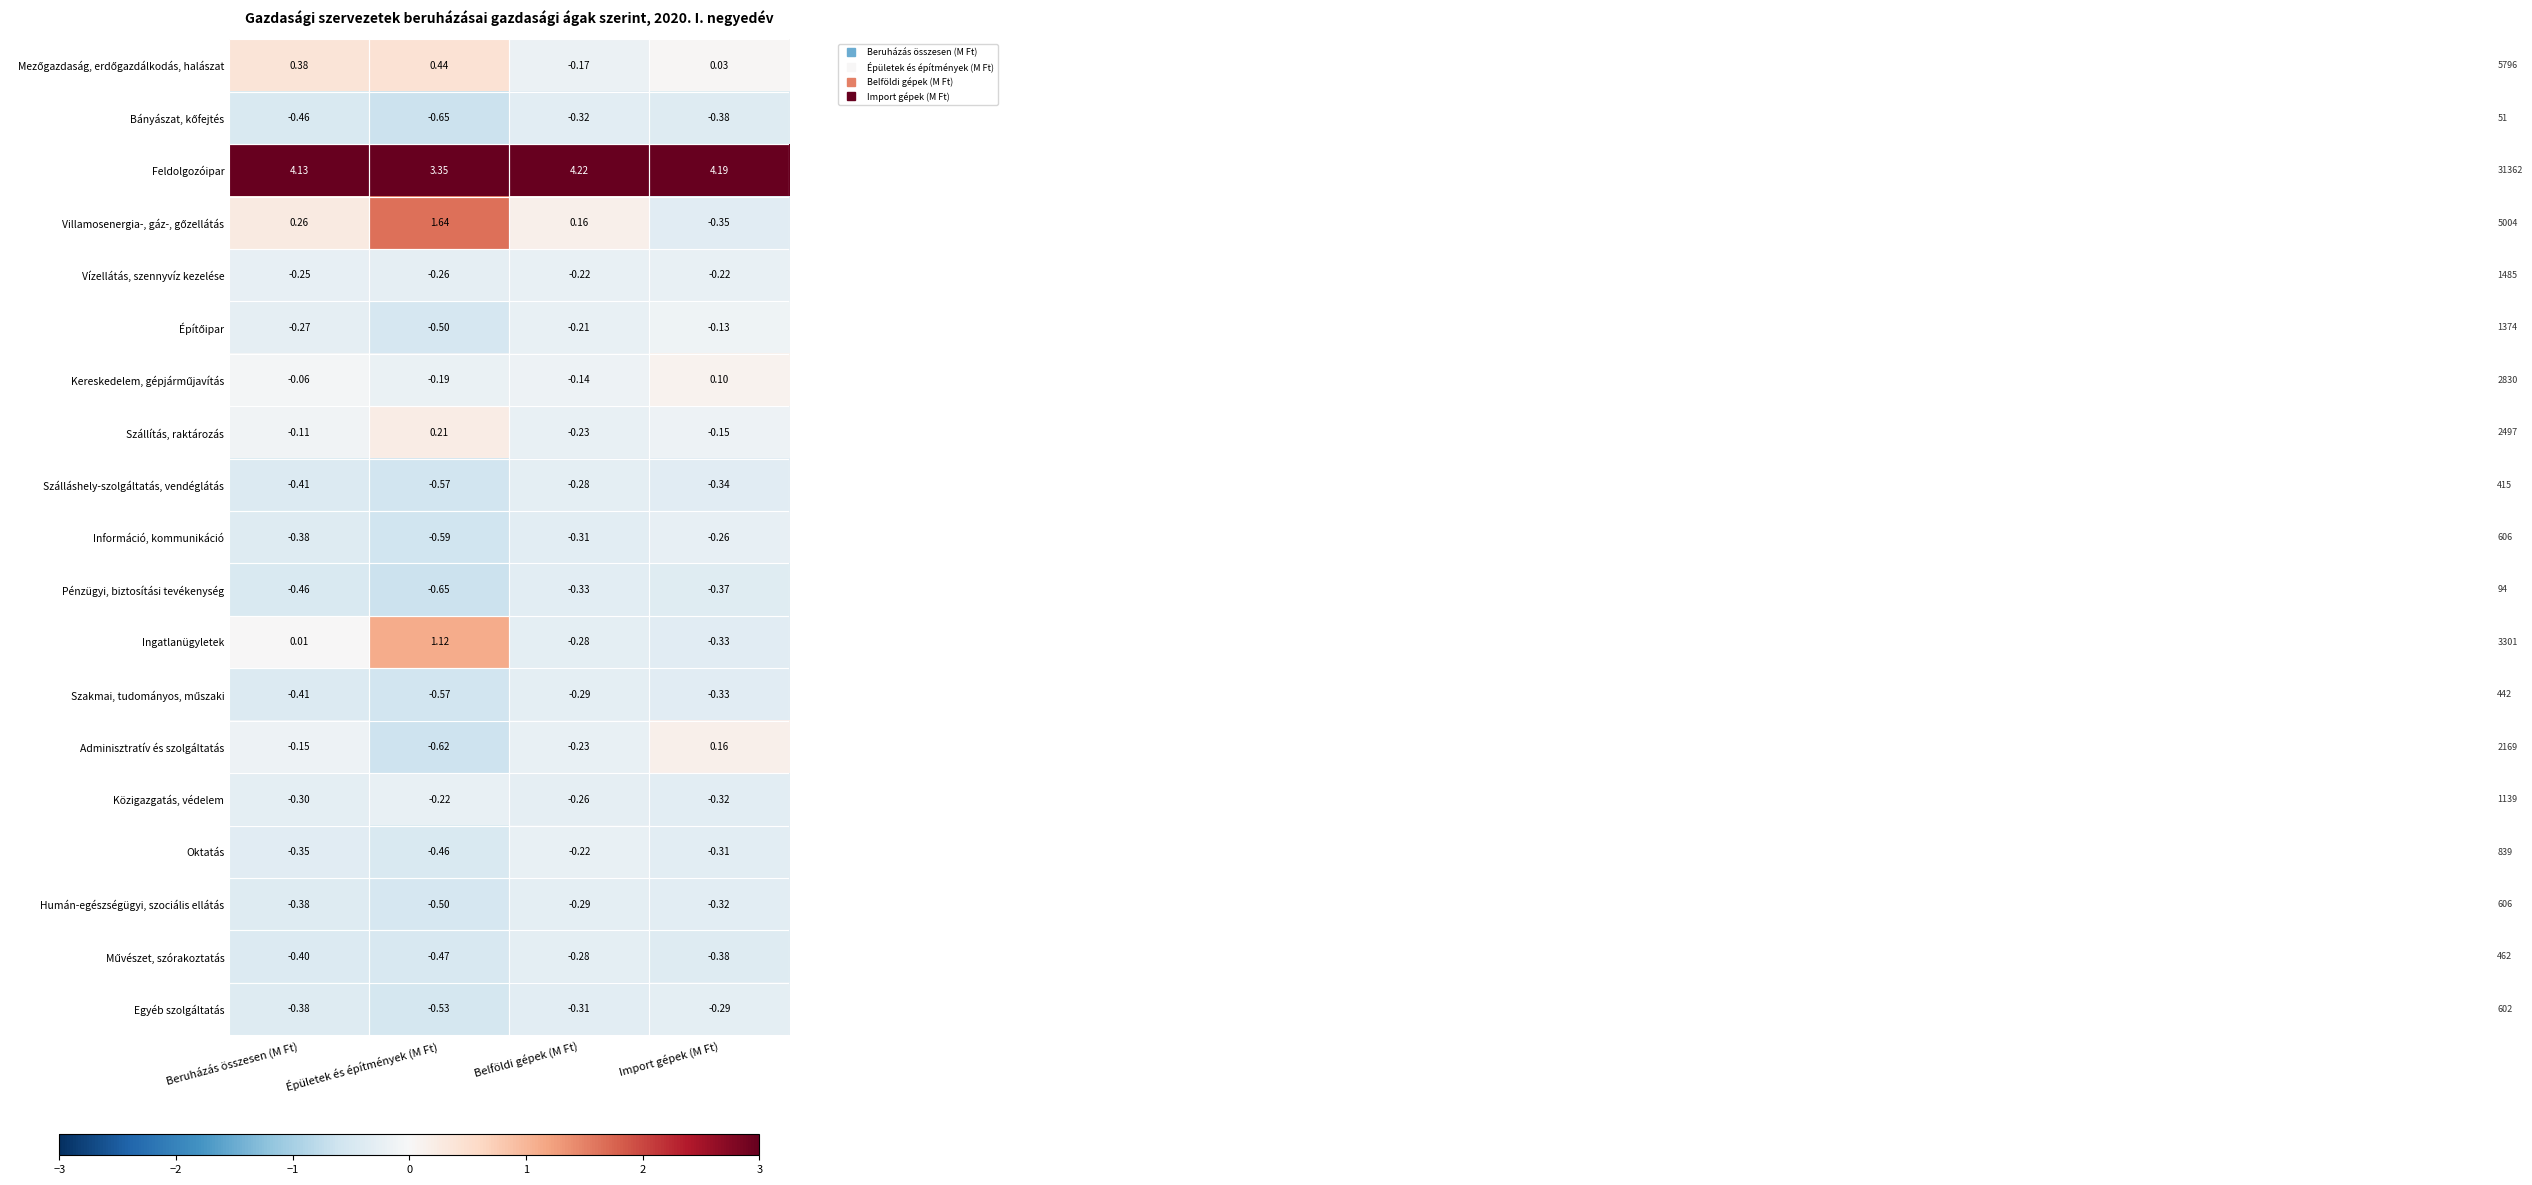

List the labels in order of Pénzügyi, biztosítási tevékenység value, largest first.

Belföldi gépek (M Ft), Import gépek (M Ft), Beruházás összesen (M Ft), Épületek és építmények (M Ft)